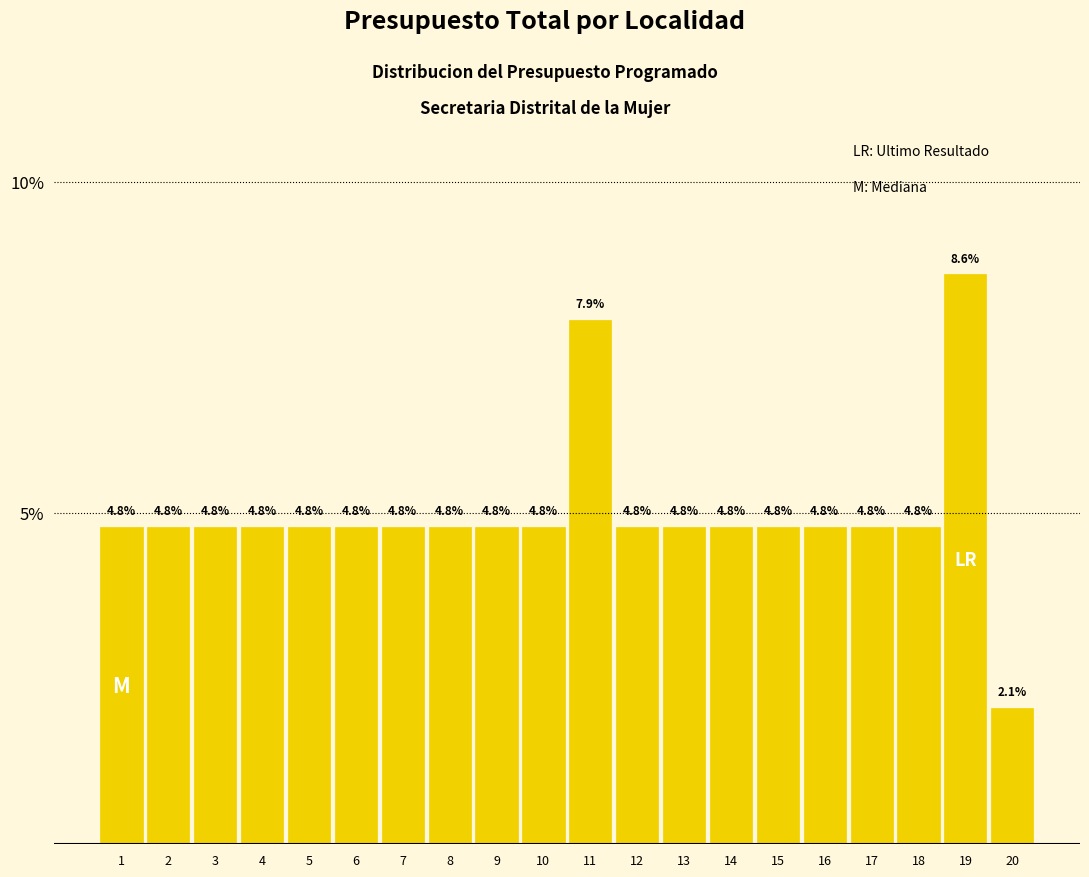

Reading left to right, what are all the values shown in this chart?

1=4.8	2=4.8	3=4.8	4=4.8	5=4.8	6=4.8	7=4.8	8=4.8	9=4.8	10=4.8	11=7.9	12=4.8	13=4.8	14=4.8	15=4.8	16=4.8	17=4.8	18=4.8	19=8.6	20=2.1